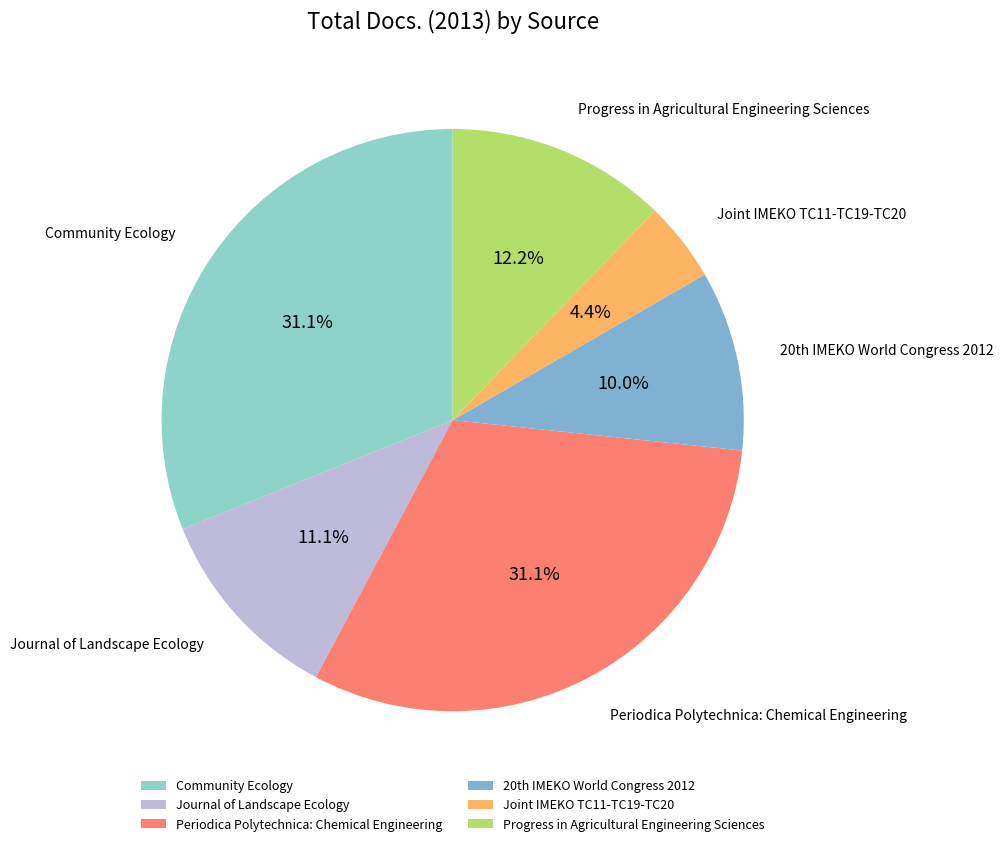

To the nearest percent, what is the average slice percentage?

17%